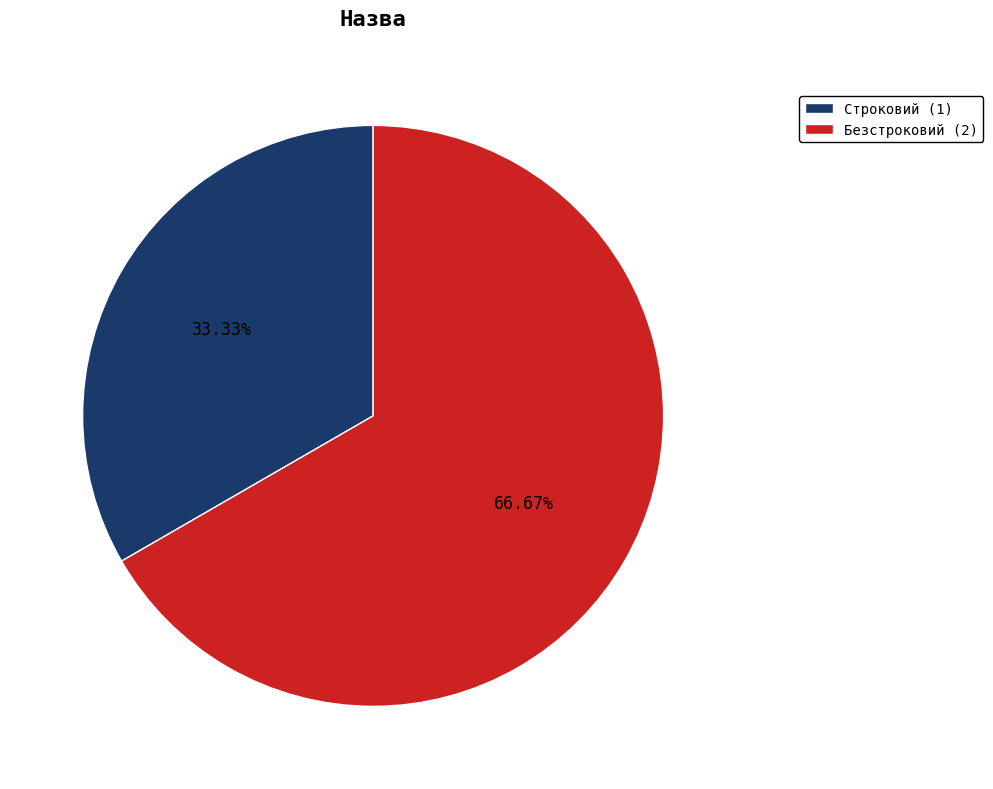

Rank the categories by value from lowest to highest.

Строковий, Безстроковий